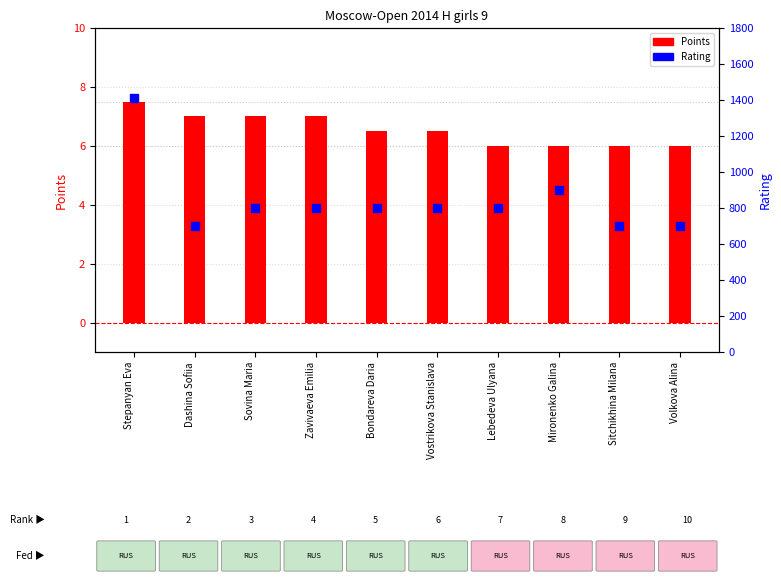

Which series reaches the maximum Y coordinate?

Rating